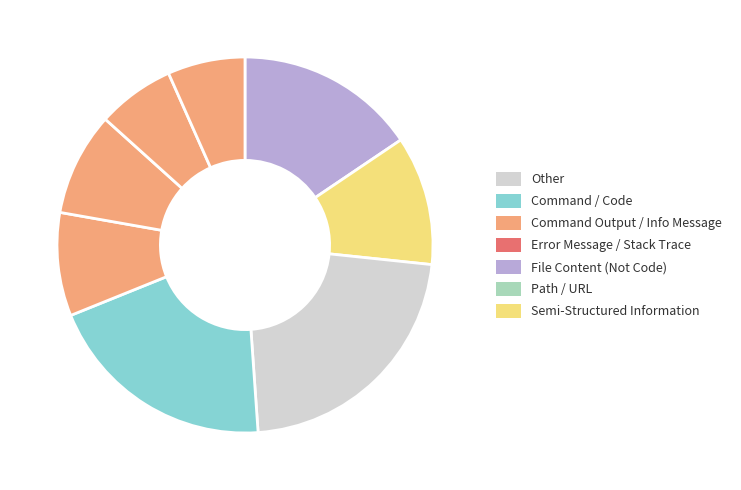

To the nearest percent, what is the difference between the largest and smallest slice percentages?

16%